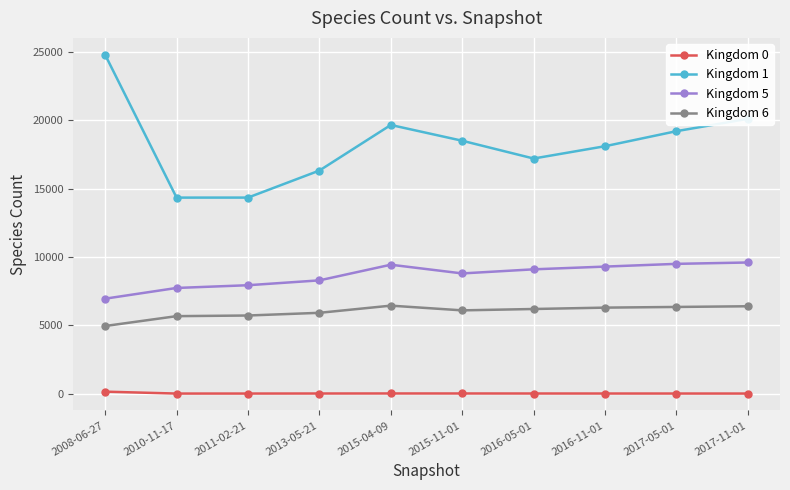

Rank the series by their maximum value, from highest to lowest.

Kingdom 1, Kingdom 5, Kingdom 6, Kingdom 0